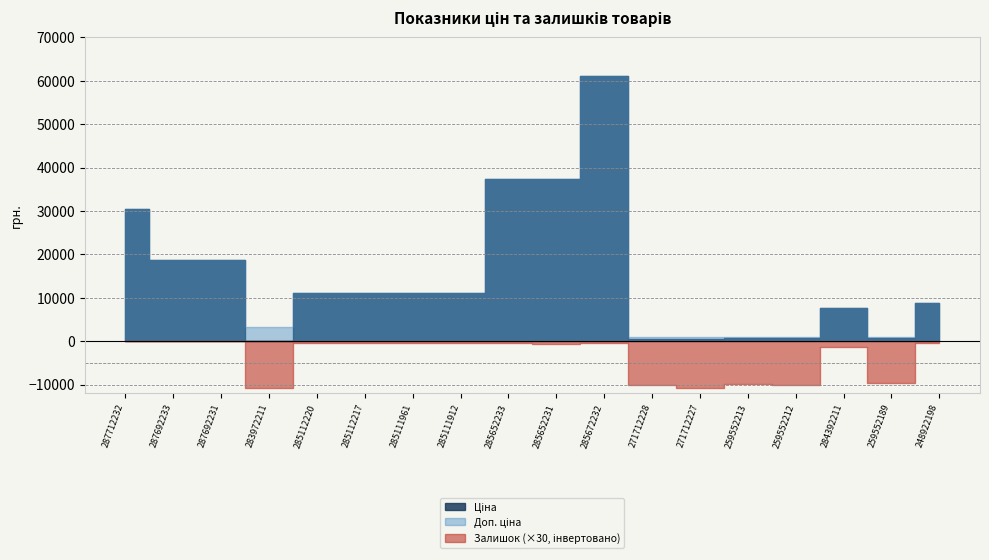

Is it true that Ціна equals 21.3 at 283972211?

False